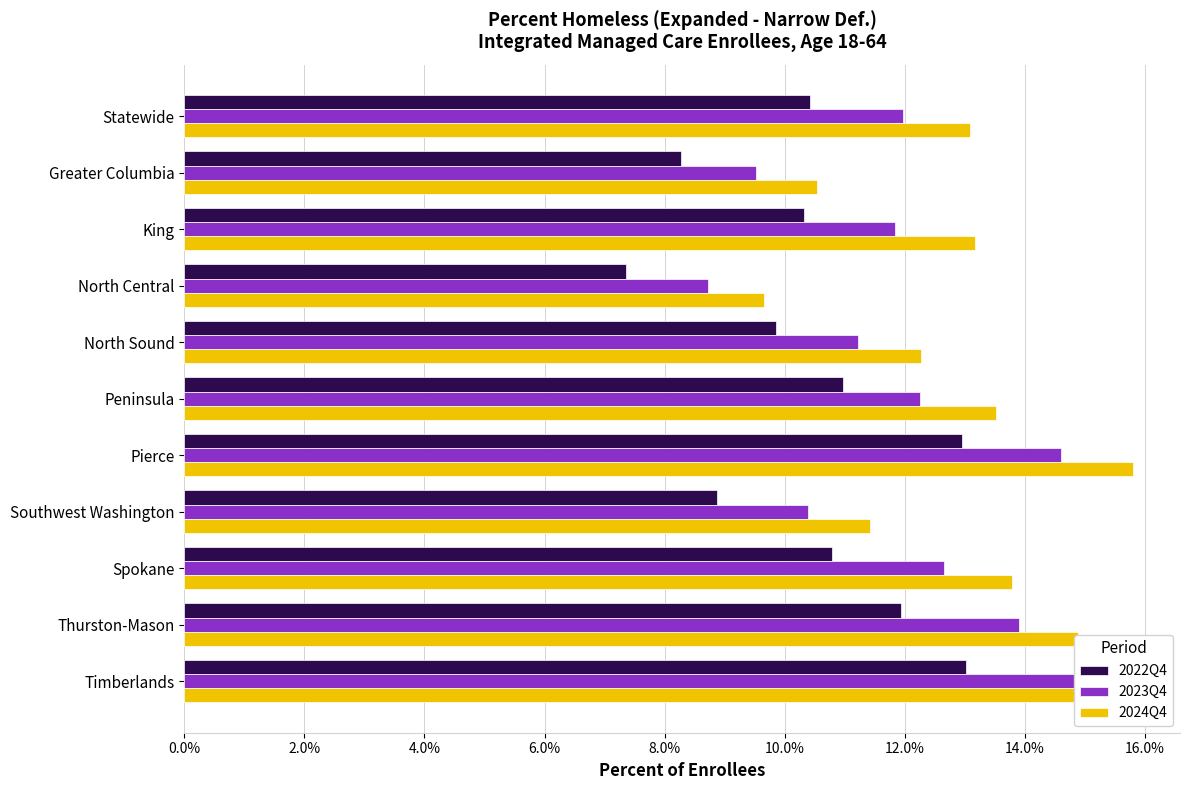

Are the bars grouped side by side (vs. stacked)?

Yes